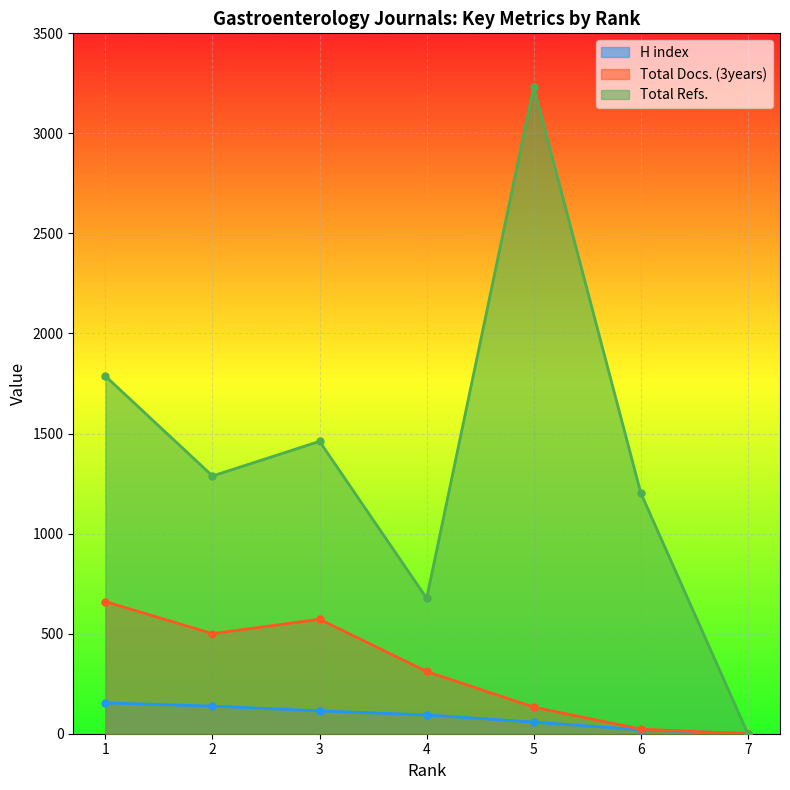

True or false: H index has a value of 154 at 1.

True